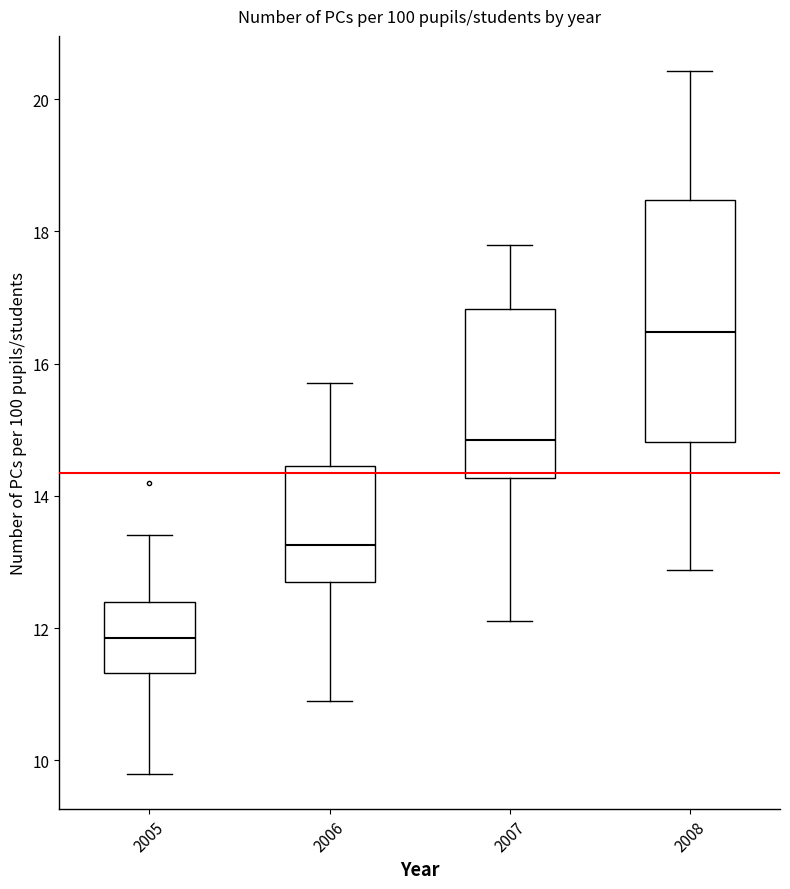

Reading left to right, transcribe this box plot: for each box, give where its median line is, the range the box spans, and where its two whiskers end, as read against the y-axis. The values are not printed on the chart, so give them approximately, as read against the axis.

2005: median 11.8, box 11.4 to 12.4, whiskers 9.8 to 13.4
2006: median 13.2, box 12.8 to 14.4, whiskers 11.0 to 15.8
2007: median 14.8, box 14.2 to 16.8, whiskers 12.2 to 17.8
2008: median 16.4, box 14.8 to 18.4, whiskers 12.8 to 20.4